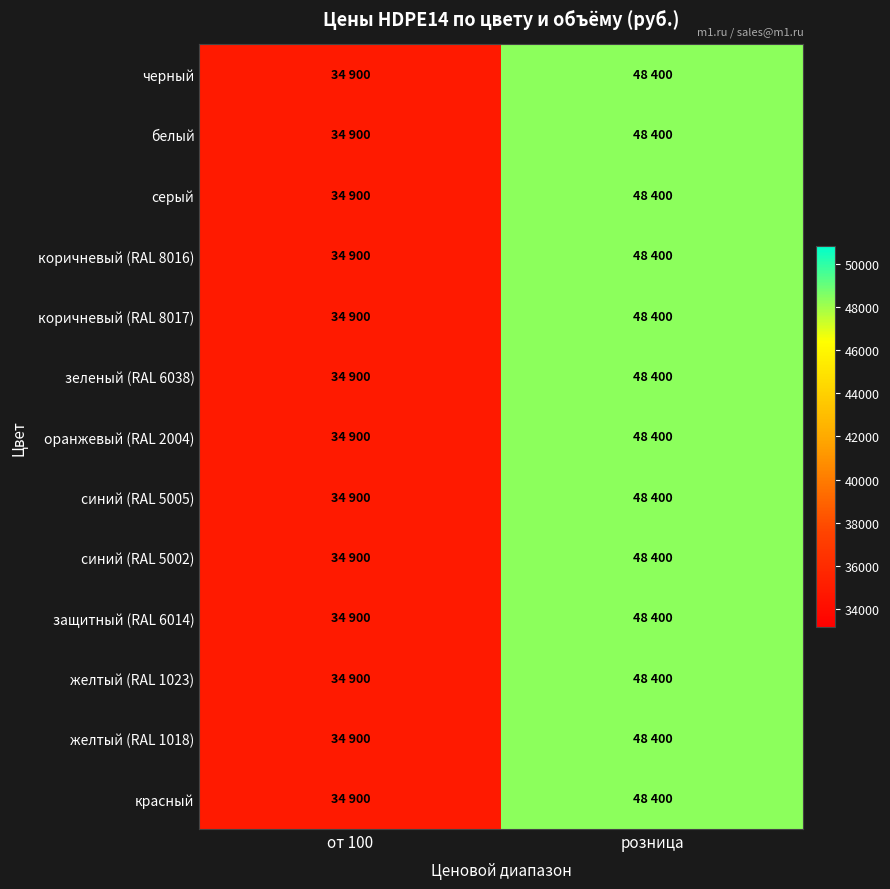

Rank the series by their maximum value, from lowest to highest.

черный, белый, серый, коричневый (RAL 8016), коричневый (RAL 8017), зеленый (RAL 6038), оранжевый (RAL 2004), синий (RAL 5005), синий (RAL 5002), защитный (RAL 6014), желтый (RAL 1023), желтый (RAL 1018), красный